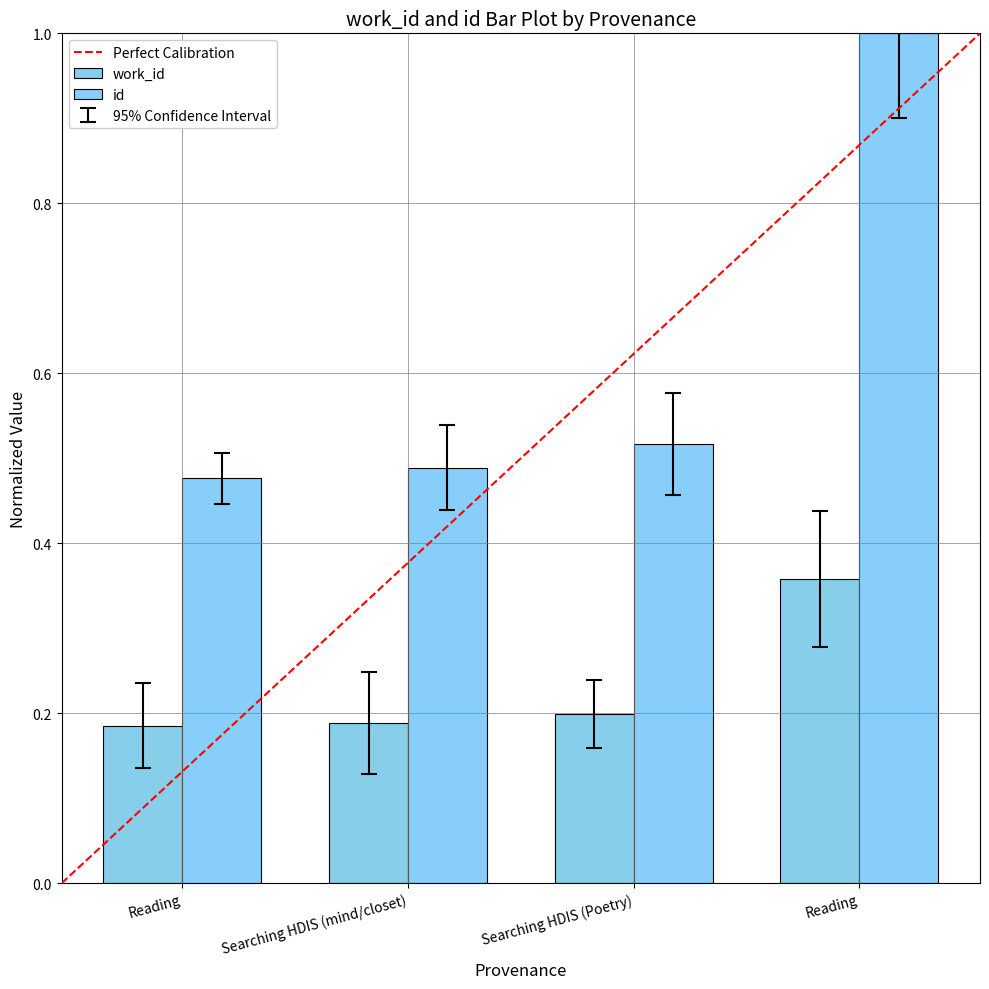

True or false: work_id has a value of 0.2 at Reading.

True